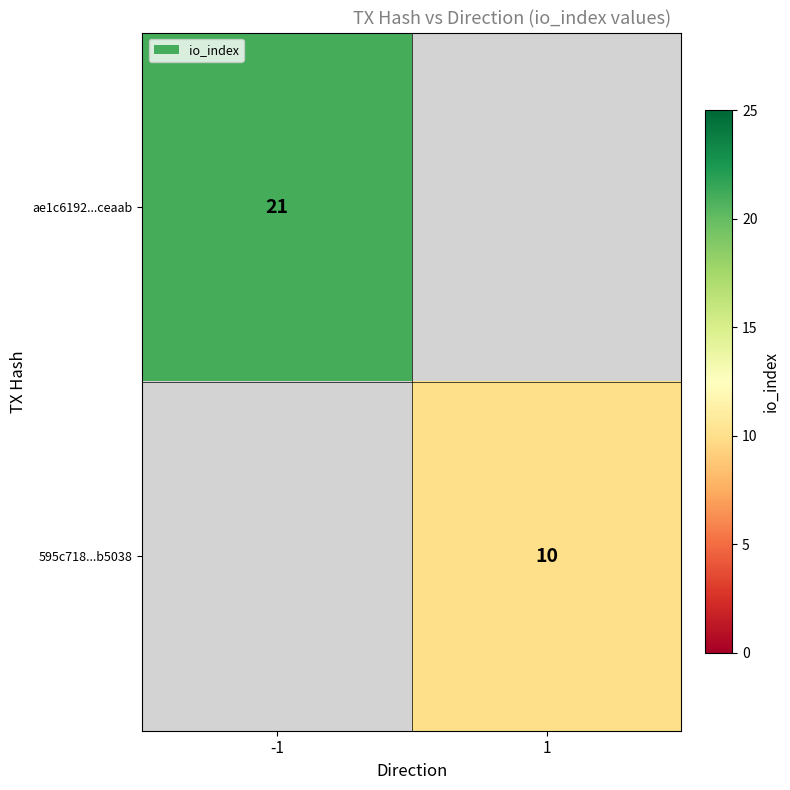

How many categories are shown in the chart?

2